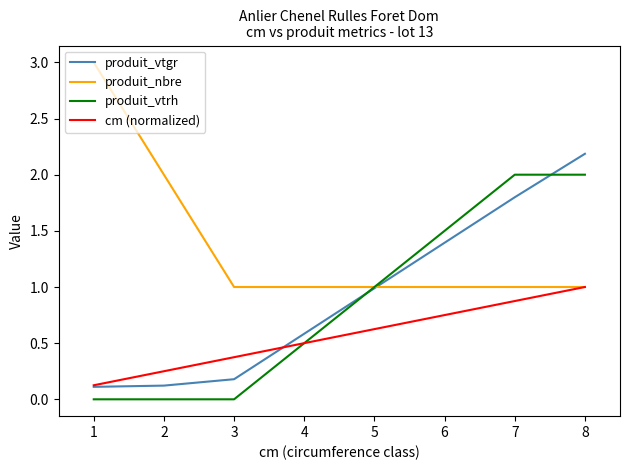

What is the difference between the highest and lowest values at 2?

2.0